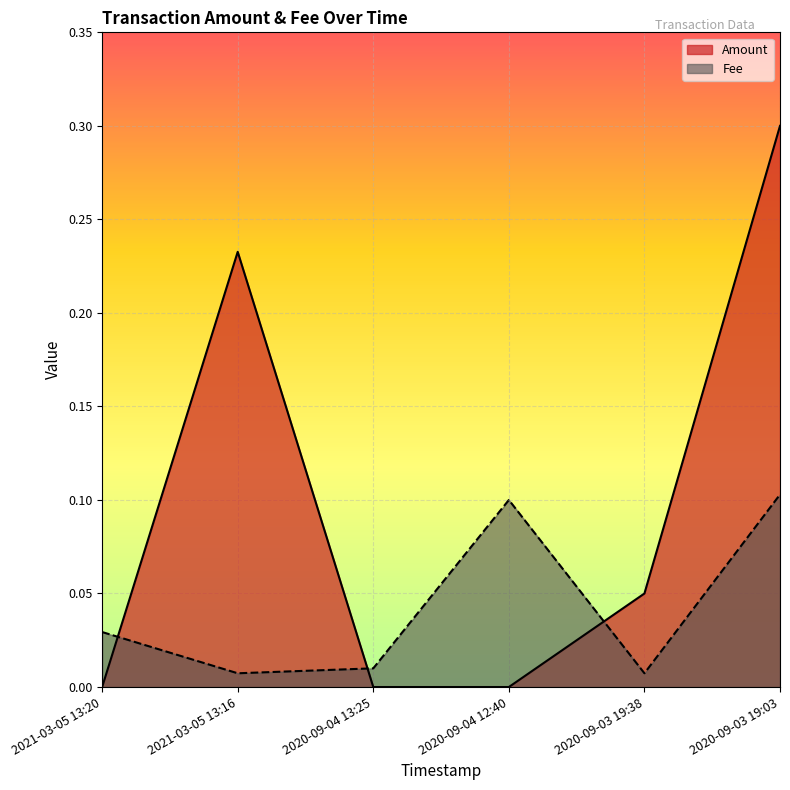

Between 2021-03-05 13:20 and 2020-09-04 12:40, which is larger?

2021-03-05 13:20